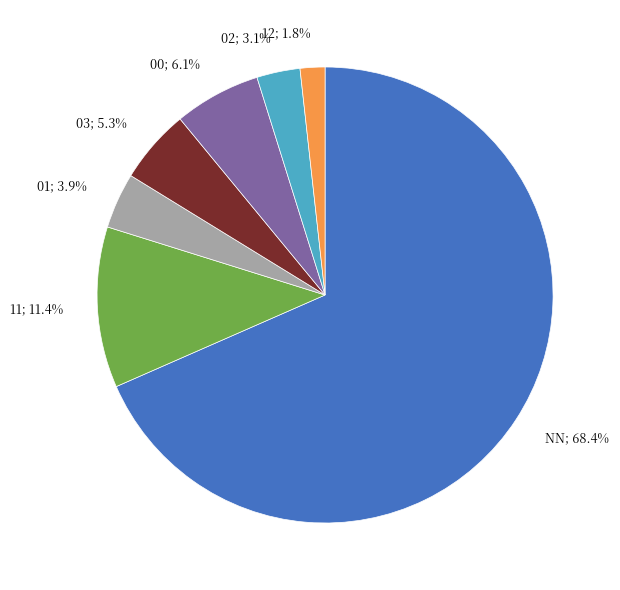

What is the ratio of the value at 02; 3.1% to the value at 11; 11.4%?

0.3